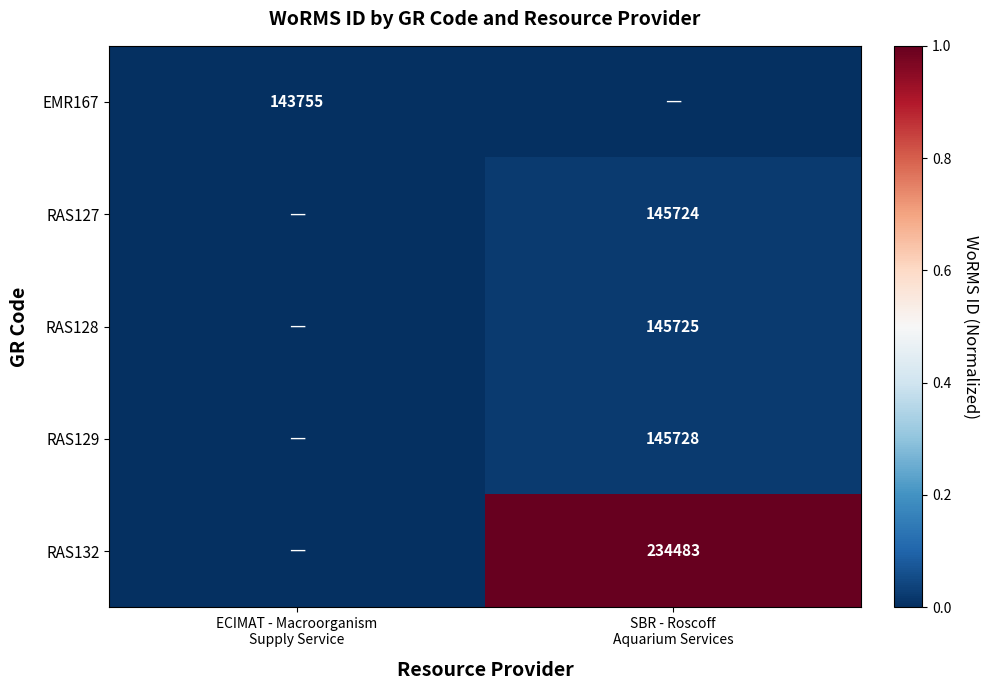

Which series has the largest total across all categories?

RAS132